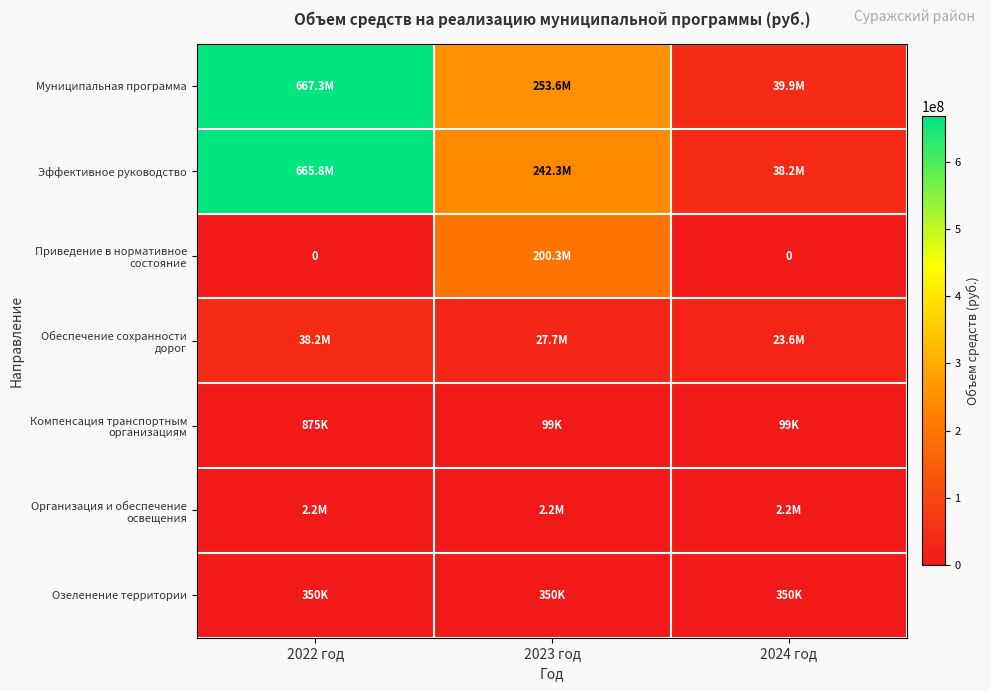

Which series changed the most between 2022 год and 2023 год?

Эффективное руководство